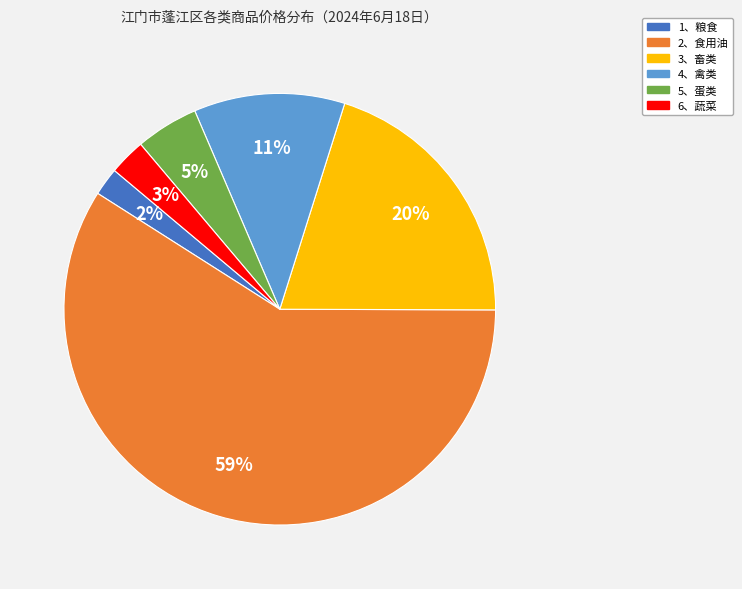

Do 5、蛋类 and 4、禽类 together represent more than half of the pie?

No